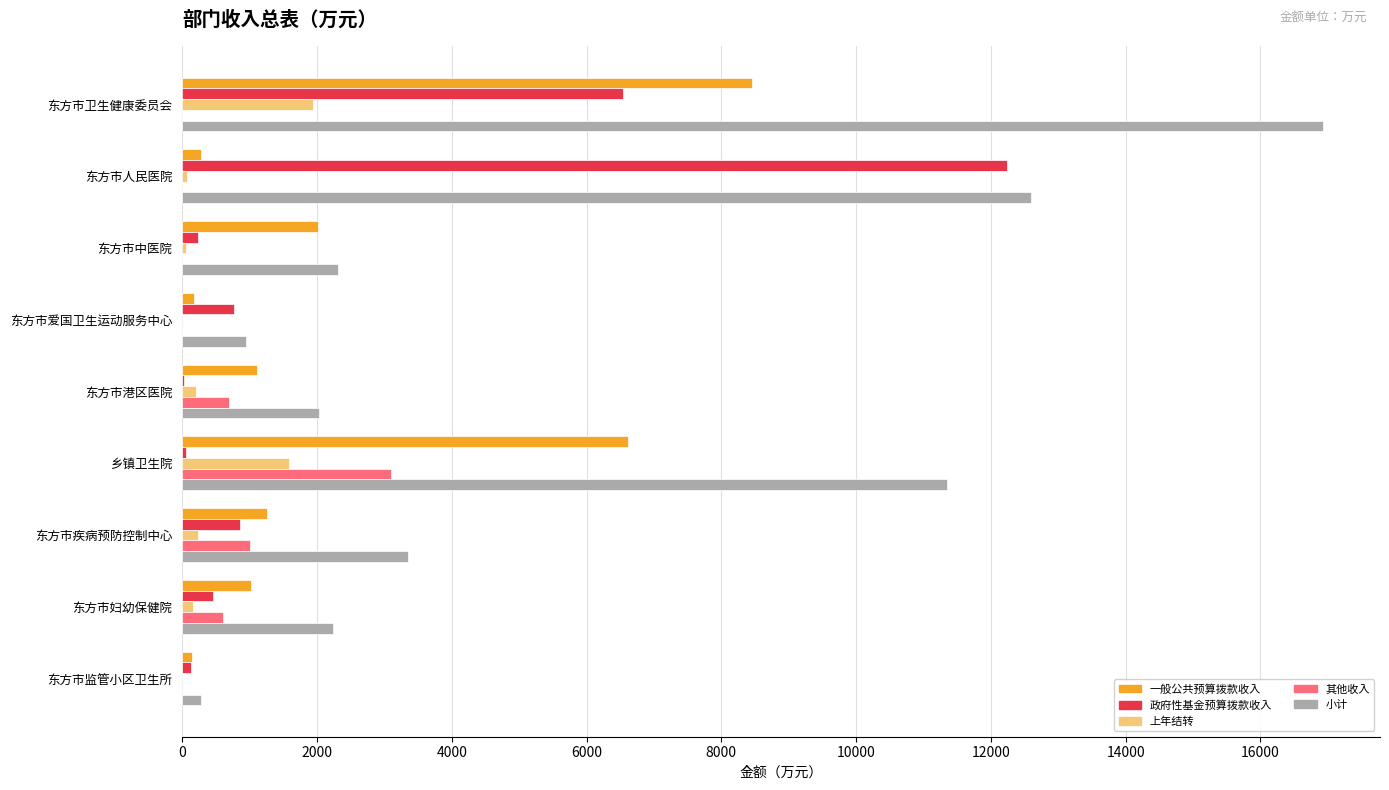

Which series changed the most between 东方市人民医院 and 东方市疾病预防控制中心?

政府性基金预算拨款收入